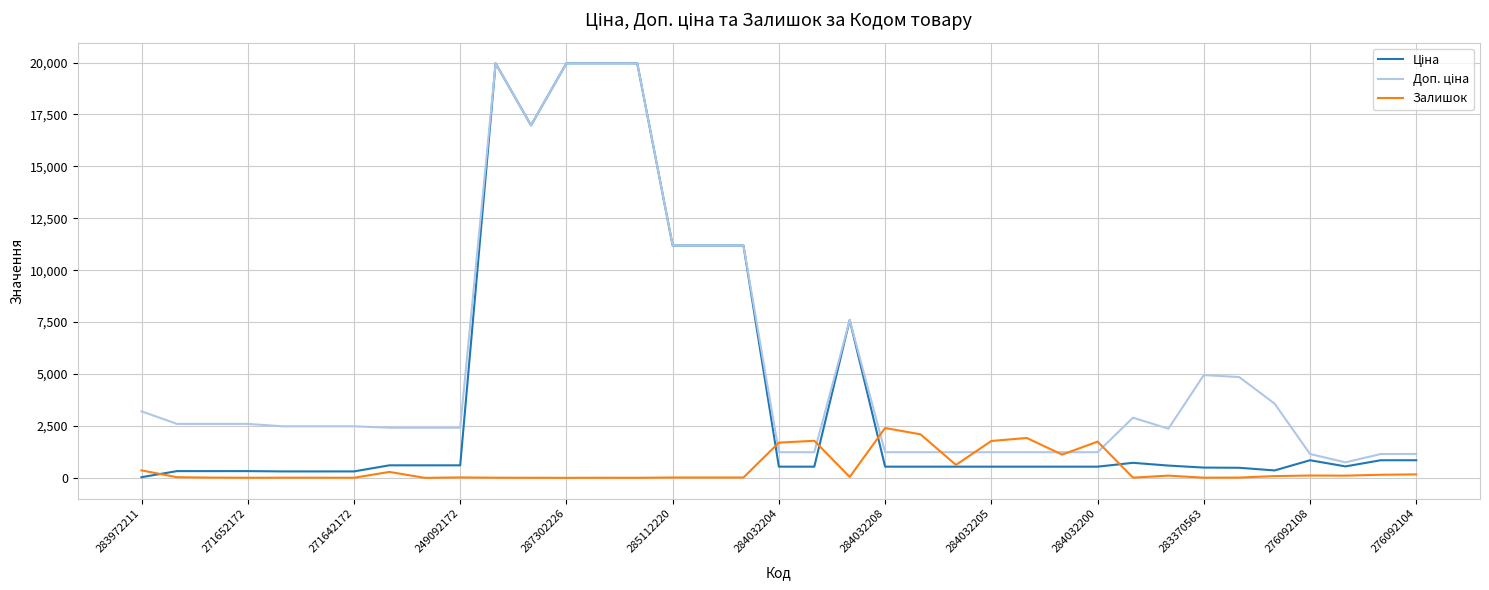

What is the highest value of the Залишок series?

2401.0